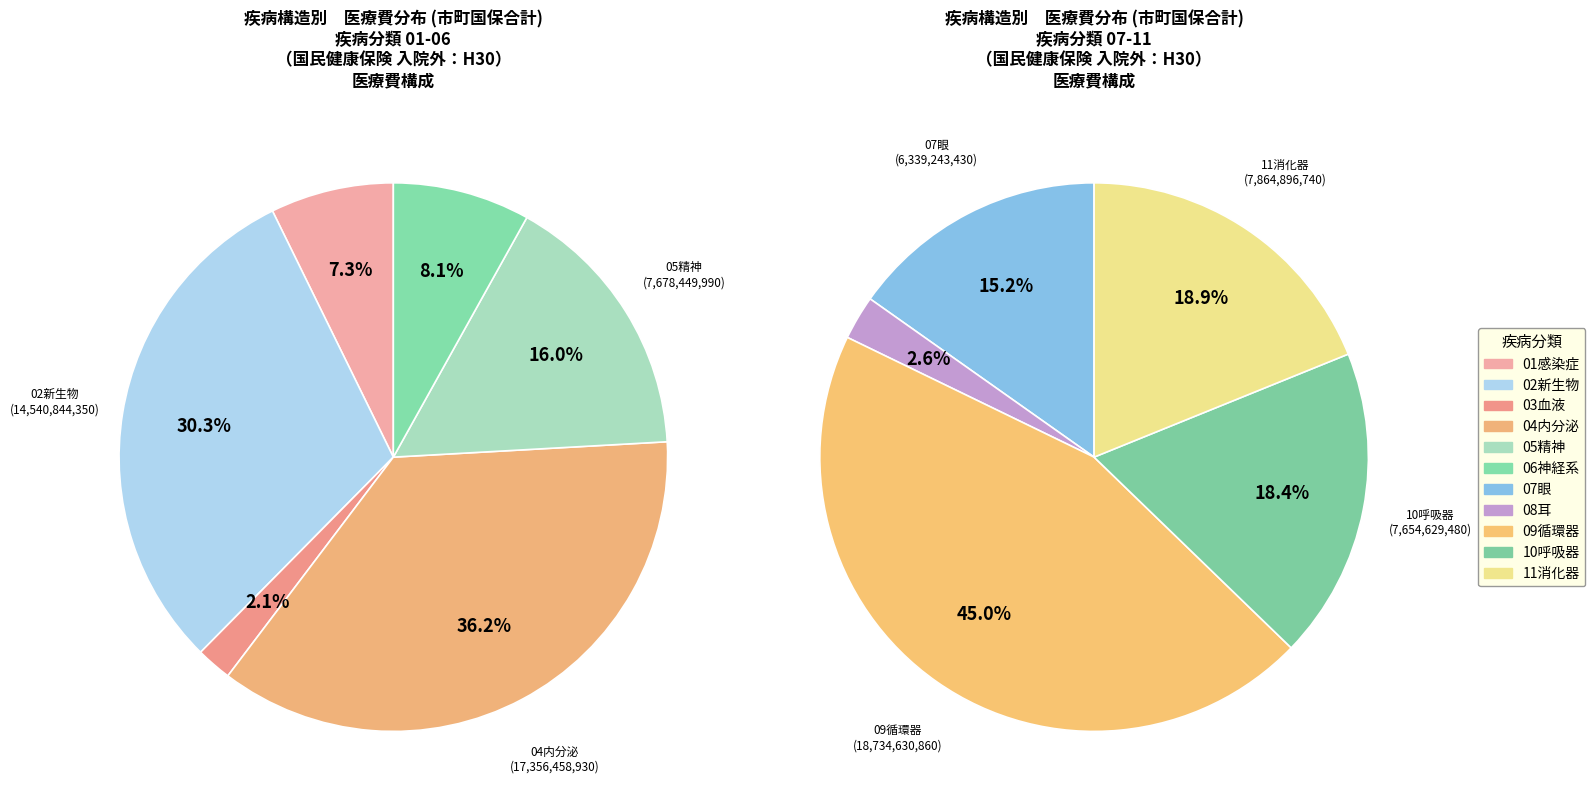

Count the number of slices in the pie.

11